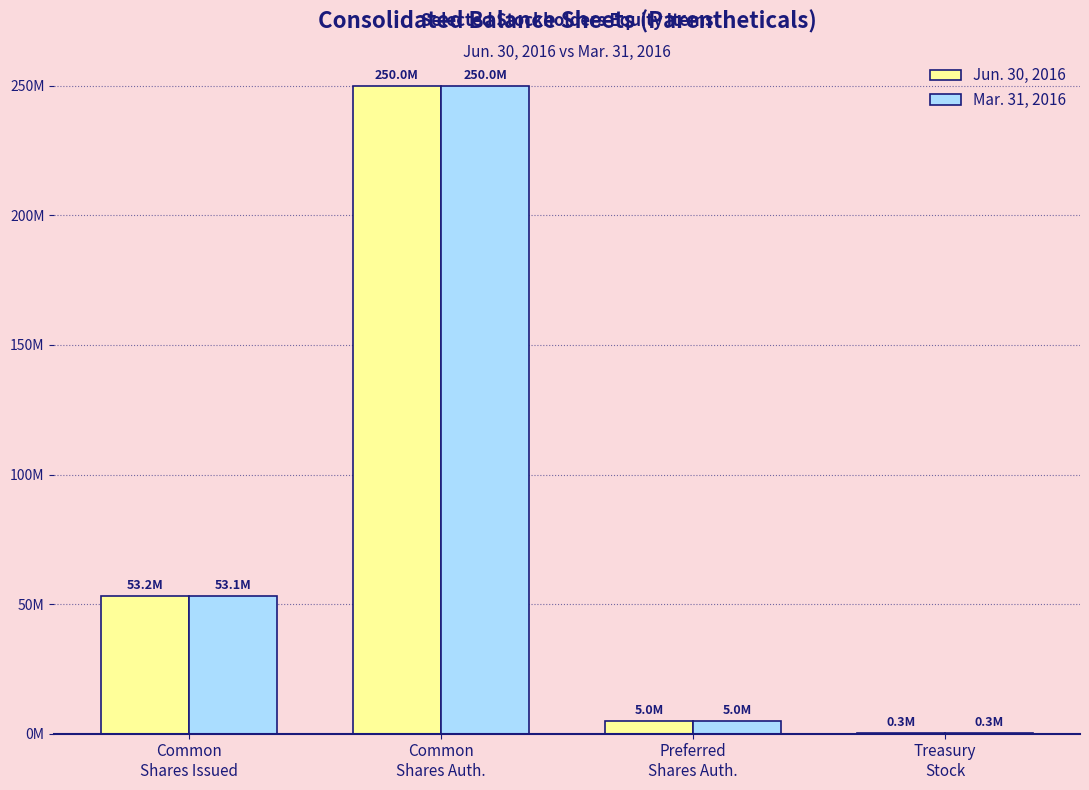

Are the bars grouped side by side (vs. stacked)?

Yes